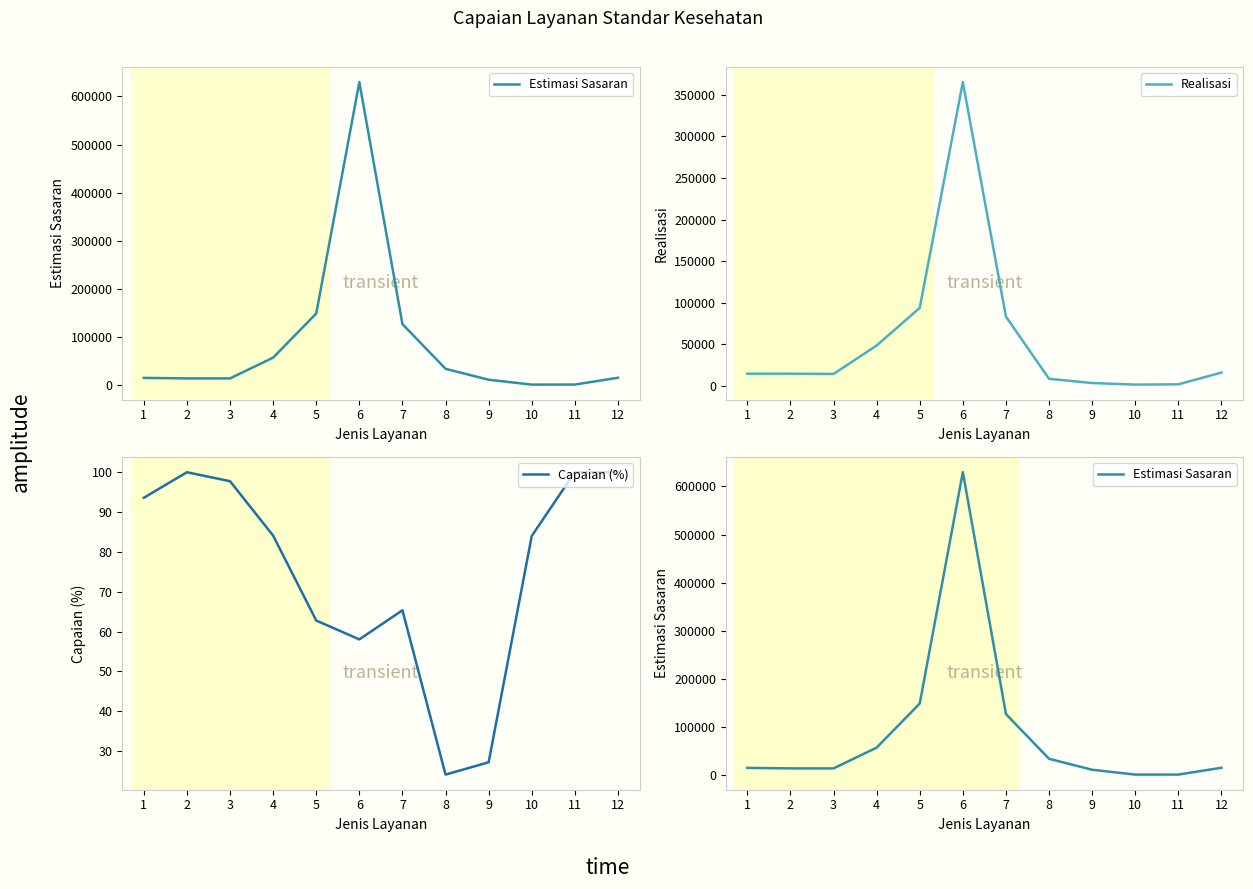

What are all the series names shown in the legend?

Estimasi Sasaran, Realisasi, Capaian (%)